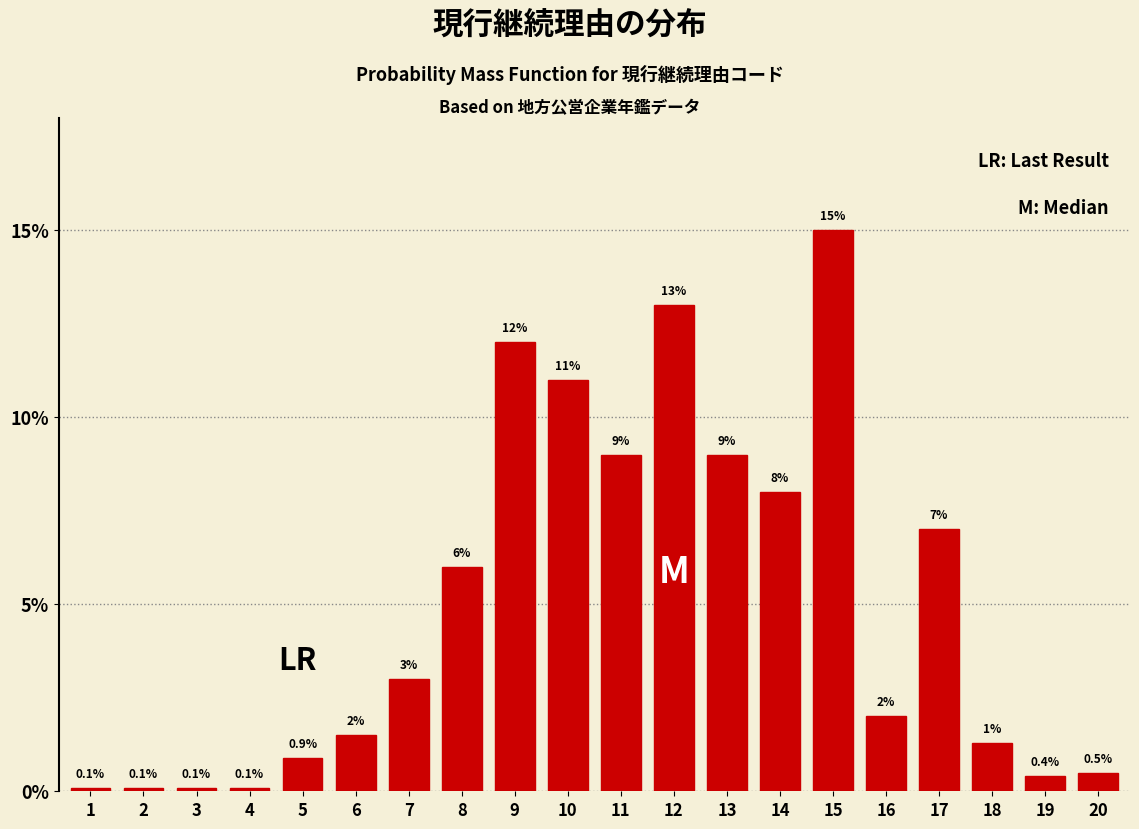

Reading left to right, what are all the values shown in this chart?

0.1	0.1	0.1	0.1	0.9	1.5	3.0	6.0	12.0	11.0	9.0	13.0	9.0	8.0	15.0	2.0	7.0	1.3	0.4	0.5